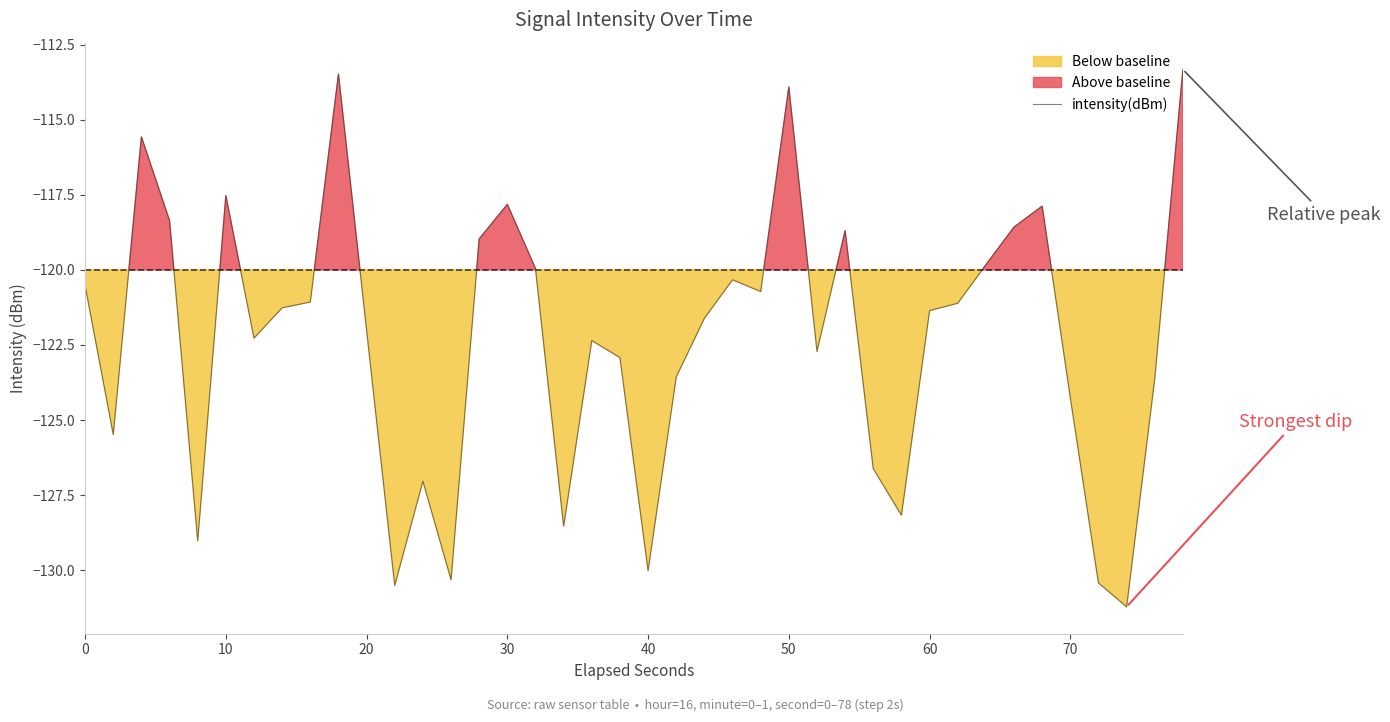

True or false: intensity(dBm) has a value of -218.0 at 40.

False